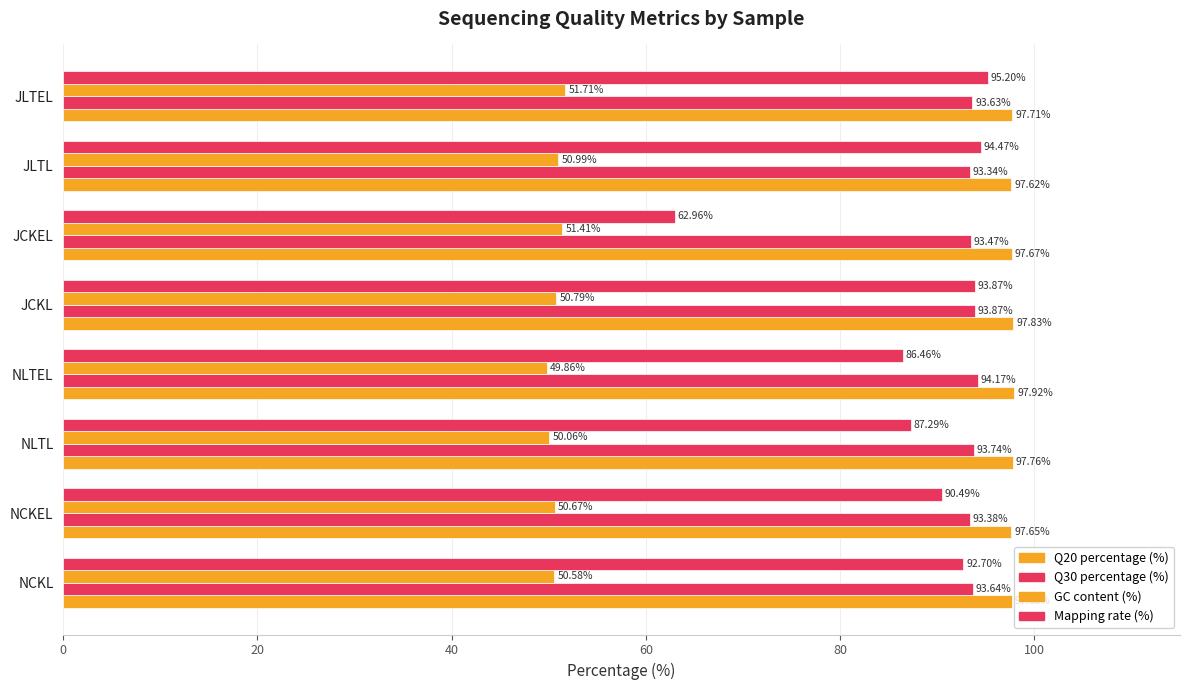

How many categories are shown in the chart?

8